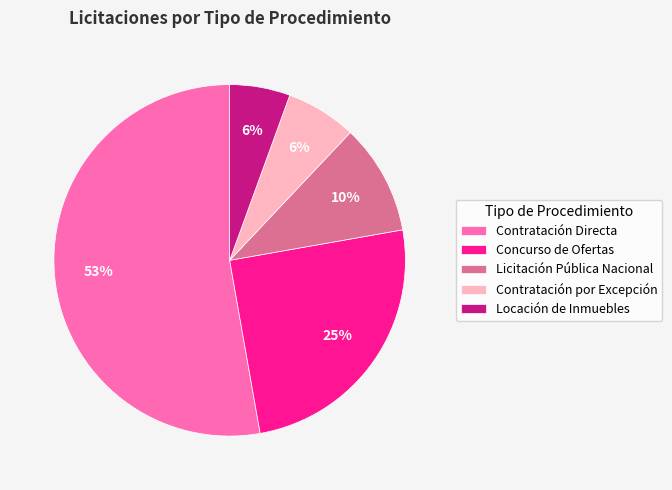

What is the largest slice in the pie chart?

Contratación Directa